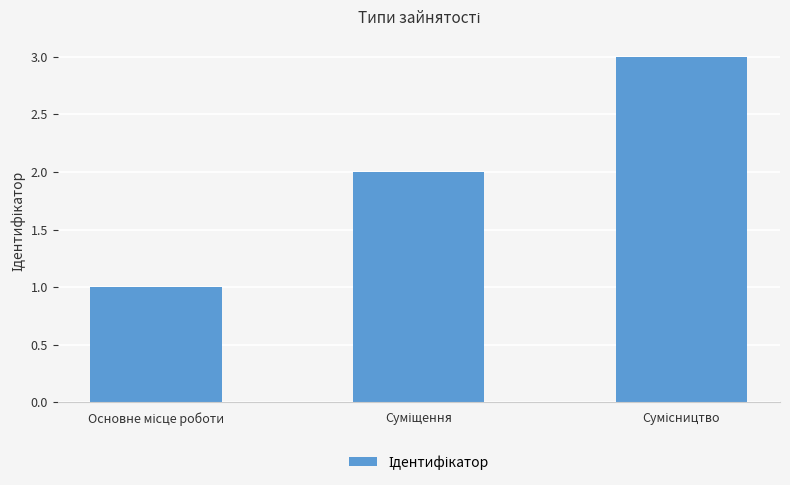

What is the sum of all values?

6